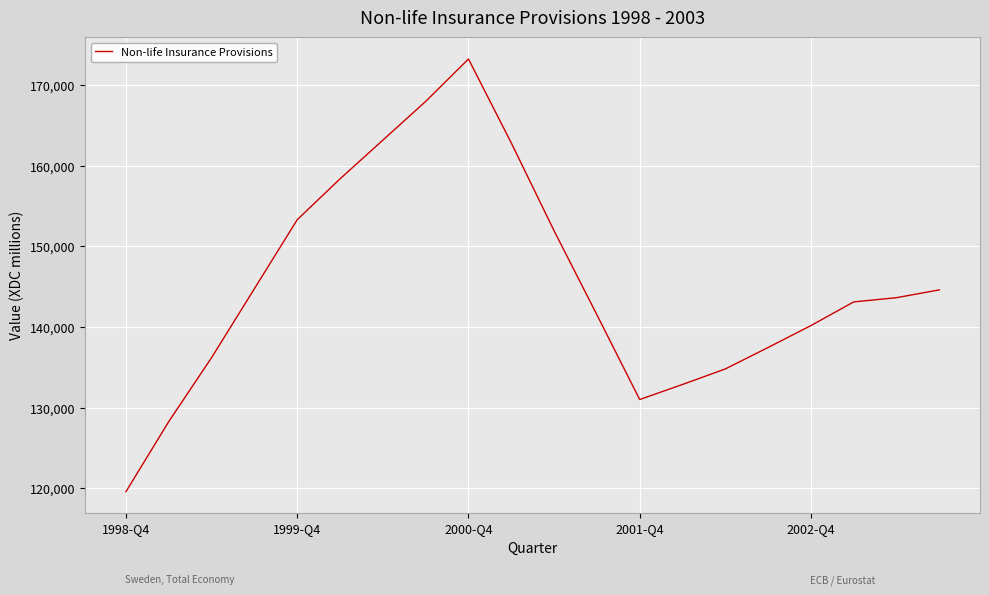

What is the smallest value displayed?

119607